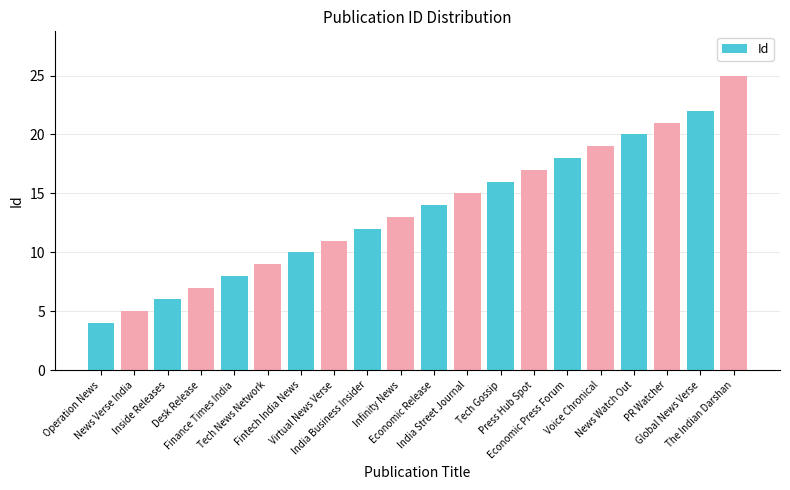

Reading left to right, what are all the values shown in this chart?

Operation News=4	News Verse India=5	Inside Releases=6	Desk Release=7	Finance Times India=8	Tech News Network=9	Fintech India News=10	Virtual News Verse=11	India Business Insider=12	Infinity News=13	Economic Release=14	India Street Journal=15	Tech Gossip=16	Press Hub Spot=17	Economic Press Forum=18	Voice Chronical=19	News Watch Out=20	PR Watcher=21	Global News Verse=22	The Indian Darshan=25